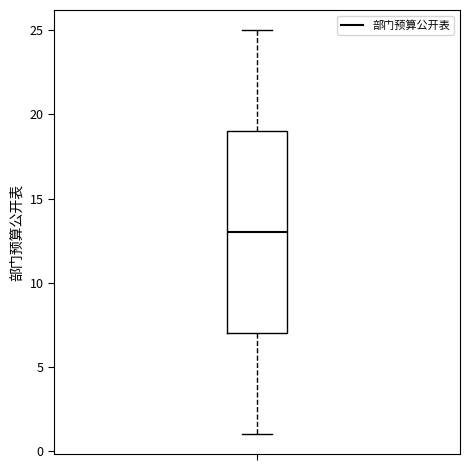

Transcribe this box plot: give where the median line is, the range the box spans, and where the two whiskers end, as read against the y-axis. The values are not printed on the chart, so give them approximately, as read against the axis.

median 13, box 7 to 19, whiskers 1 to 25